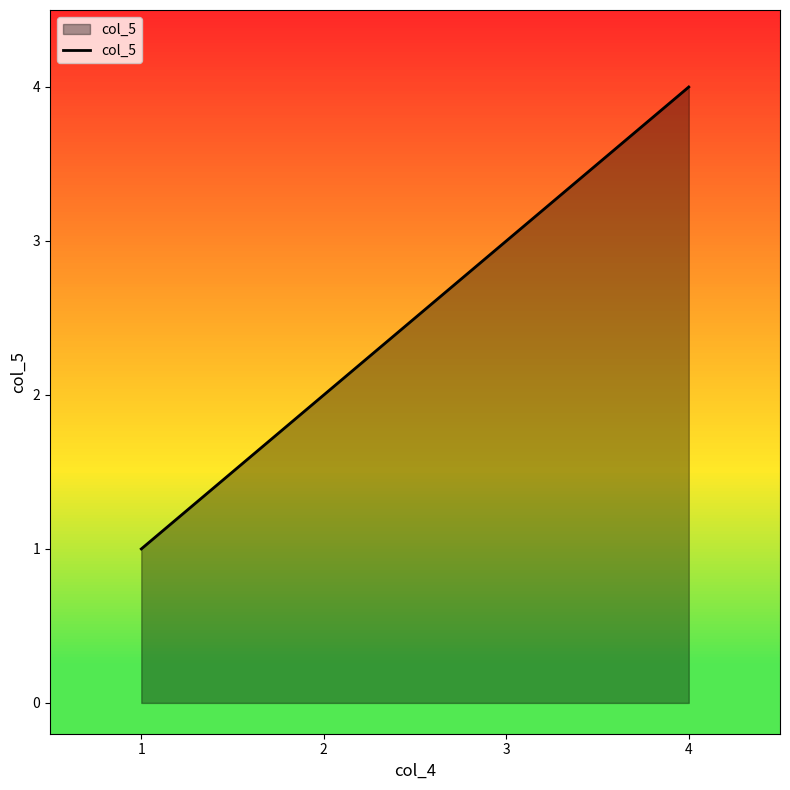

How many values are below 3?

2